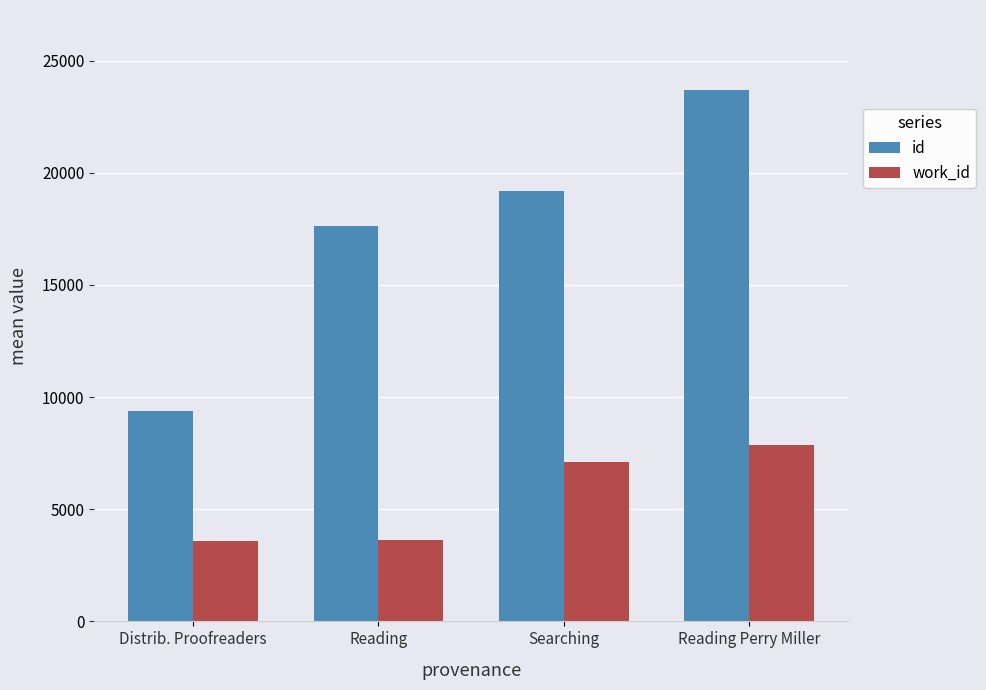

Which series has the widest spread of values?

id